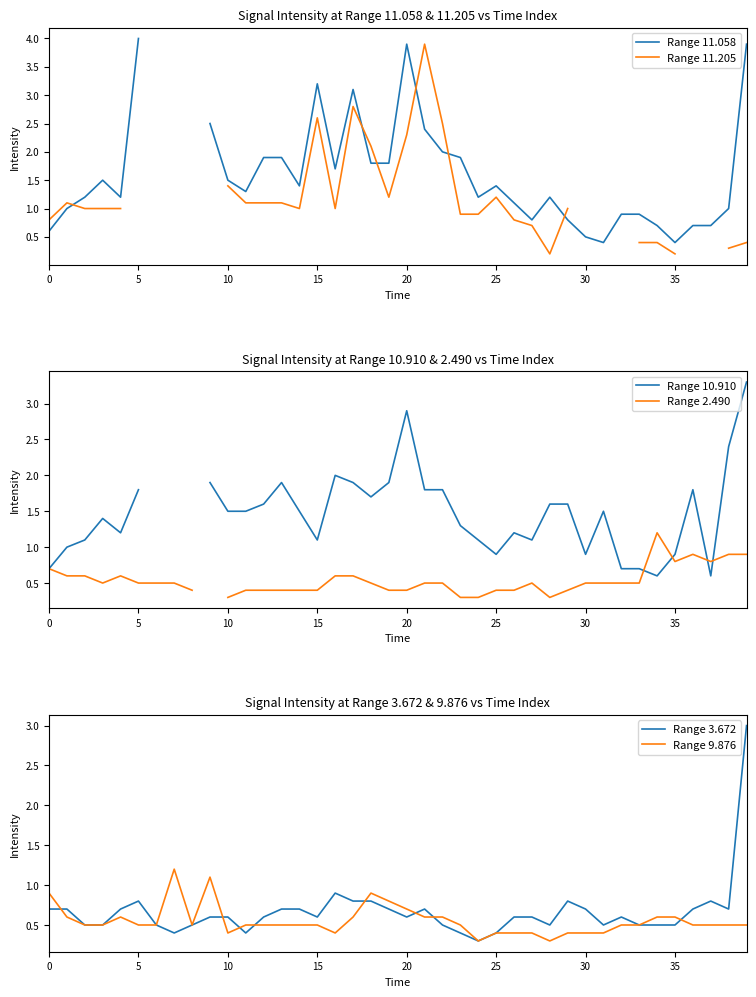

Is it true that Range 9.876 equals 0.7 at 20?

True